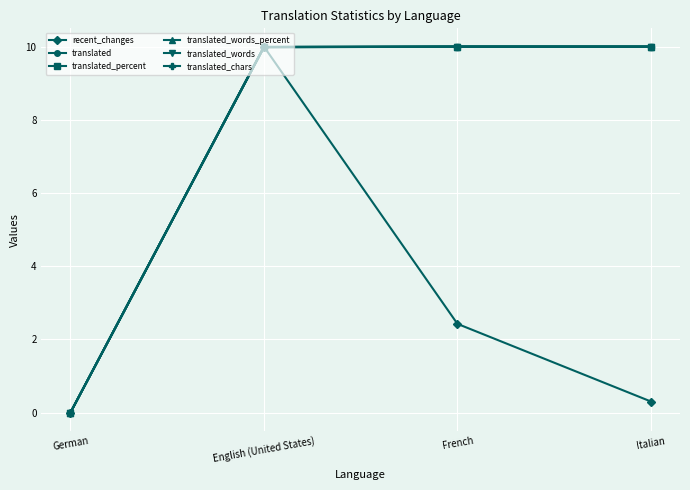

Is the value of translated_chars at German greater than the value of translated_words at Italian?

No